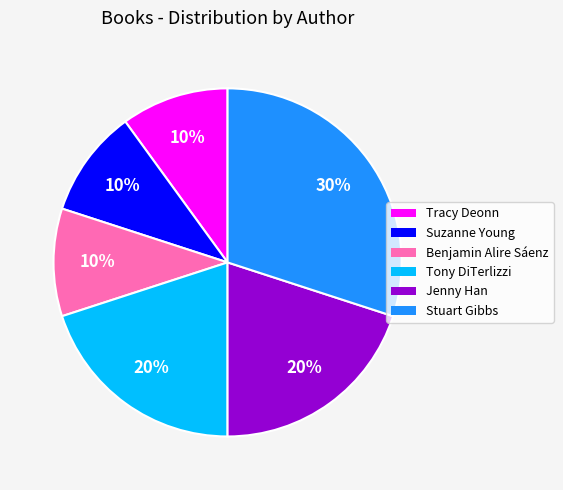

Does Tracy Deonn represent more than half of the total?

No